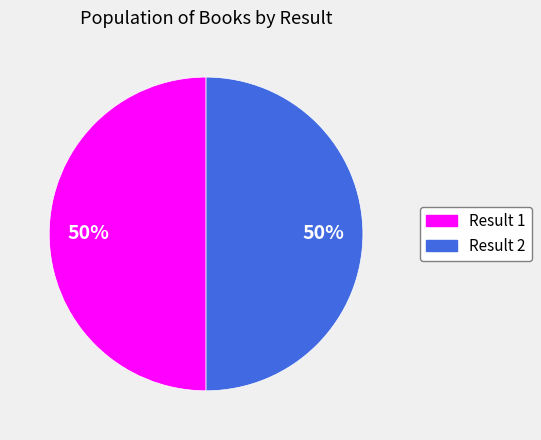

To the nearest percent, what is the average slice percentage?

50%